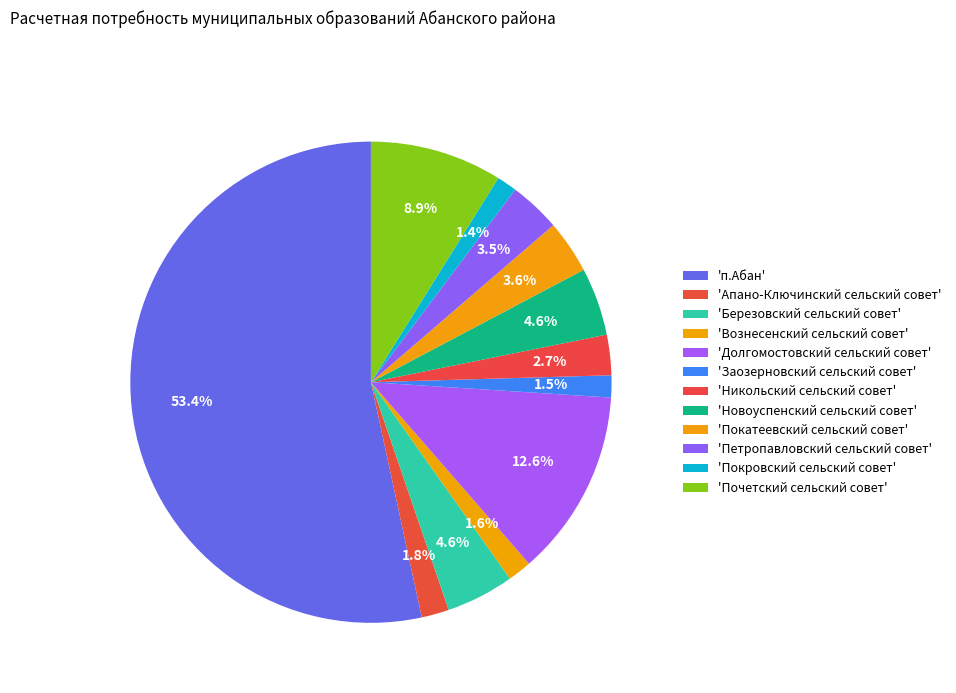

How many segments does this pie chart have?

12